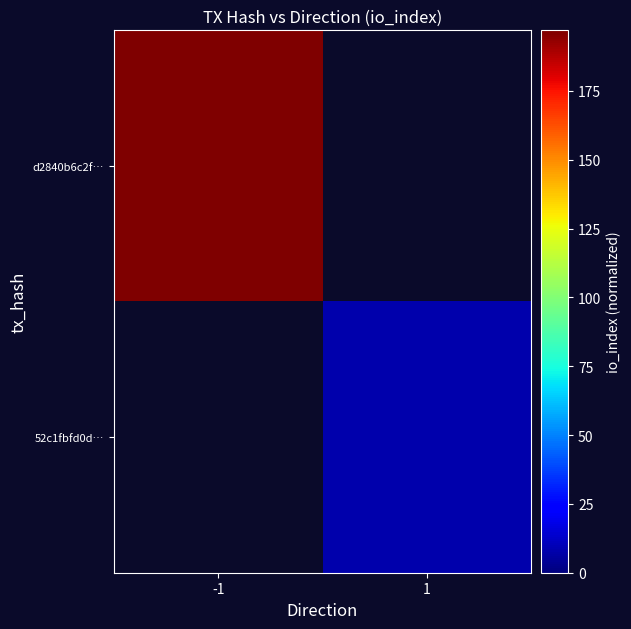

List the series in order of their overall mean, highest first.

d2840b6c2f…, 52c1fbfd0d…